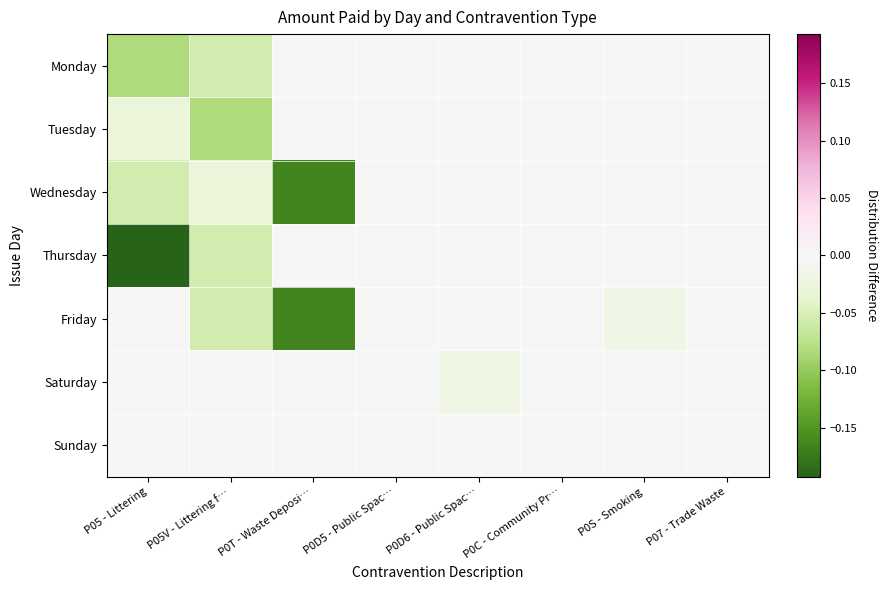

Reading right to left, what are all the values shown in this chart?

Monday: P07 - Trade Waste=0.0	P0S - Smoking=0.0	P0C - Community Pr…=0.0	P0D6 - Public Spac…=0.0	P0D5 - Public Spac…=0.0	P0T - Waste Deposi…=0.0	P05V - Littering f…=-0.1	P05 - Littering=-0.1
Tuesday: P07 - Trade Waste=0.0	P0S - Smoking=0.0	P0C - Community Pr…=0.0	P0D6 - Public Spac…=0.0	P0D5 - Public Spac…=0.0	P0T - Waste Deposi…=0.0	P05V - Littering f…=-0.1	P05 - Littering=-0.0
Wednesday: P07 - Trade Waste=0.0	P0S - Smoking=0.0	P0C - Community Pr…=0.0	P0D6 - Public Spac…=0.0	P0D5 - Public Spac…=0.0	P0T - Waste Deposi…=-0.2	P05V - Littering f…=-0.0	P05 - Littering=-0.1
Thursday: P07 - Trade Waste=0.0	P0S - Smoking=0.0	P0C - Community Pr…=0.0	P0D6 - Public Spac…=0.0	P0D5 - Public Spac…=0.0	P0T - Waste Deposi…=0.0	P05V - Littering f…=-0.1	P05 - Littering=-0.2
Friday: P07 - Trade Waste=0.0	P0S - Smoking=-0.0	P0C - Community Pr…=0.0	P0D6 - Public Spac…=0.0	P0D5 - Public Spac…=0.0	P0T - Waste Deposi…=-0.2	P05V - Littering f…=-0.1	P05 - Littering=0.0
Saturday: P07 - Trade Waste=0.0	P0S - Smoking=0.0	P0C - Community Pr…=0.0	P0D6 - Public Spac…=-0.0	P0D5 - Public Spac…=0.0	P0T - Waste Deposi…=0.0	P05V - Littering f…=0.0	P05 - Littering=0.0
Sunday: P07 - Trade Waste=0.0	P0S - Smoking=0.0	P0C - Community Pr…=0.0	P0D6 - Public Spac…=0.0	P0D5 - Public Spac…=0.0	P0T - Waste Deposi…=0.0	P05V - Littering f…=0.0	P05 - Littering=0.0